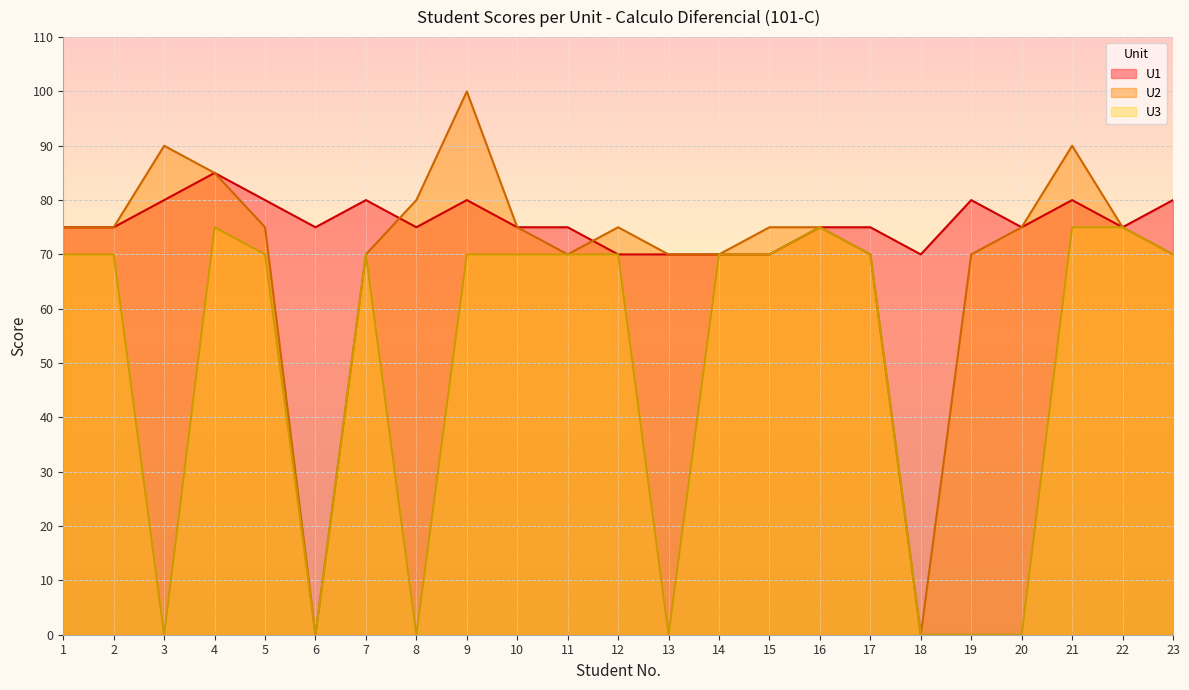

Where does the U3 series first go above 70?

4